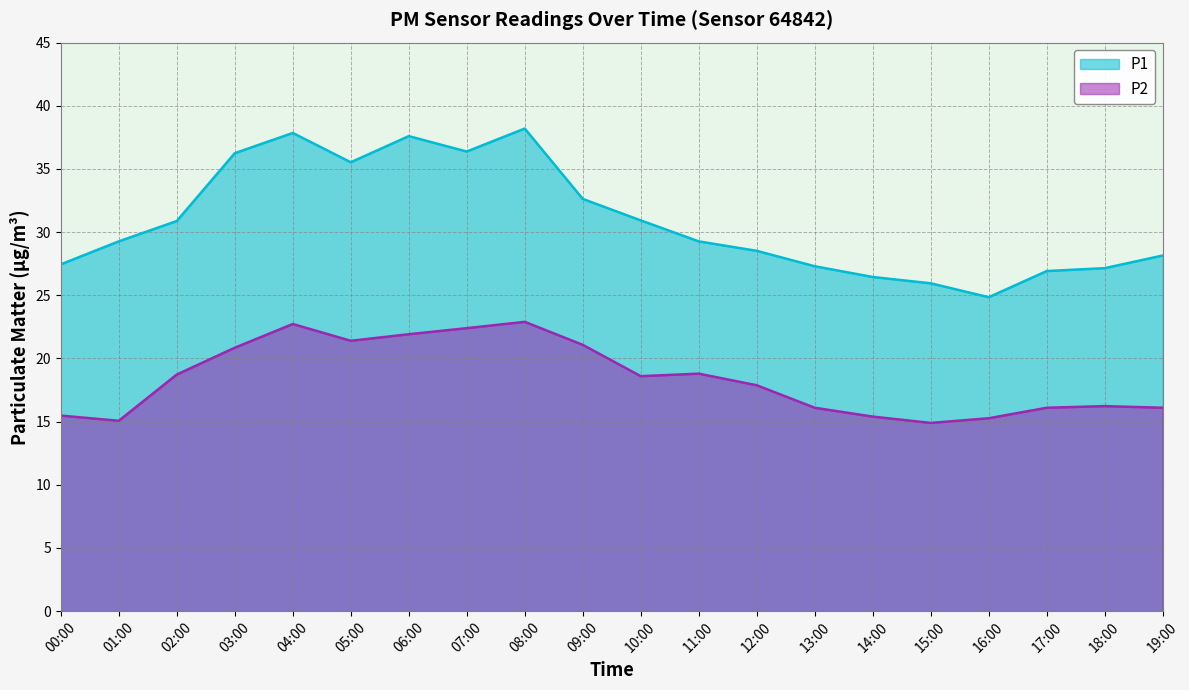

Rank the categories by P1 value from highest to lowest.

08:00, 04:00, 06:00, 07:00, 03:00, 05:00, 09:00, 10:00, 02:00, 01:00, 11:00, 12:00, 19:00, 00:00, 13:00, 18:00, 17:00, 14:00, 15:00, 16:00